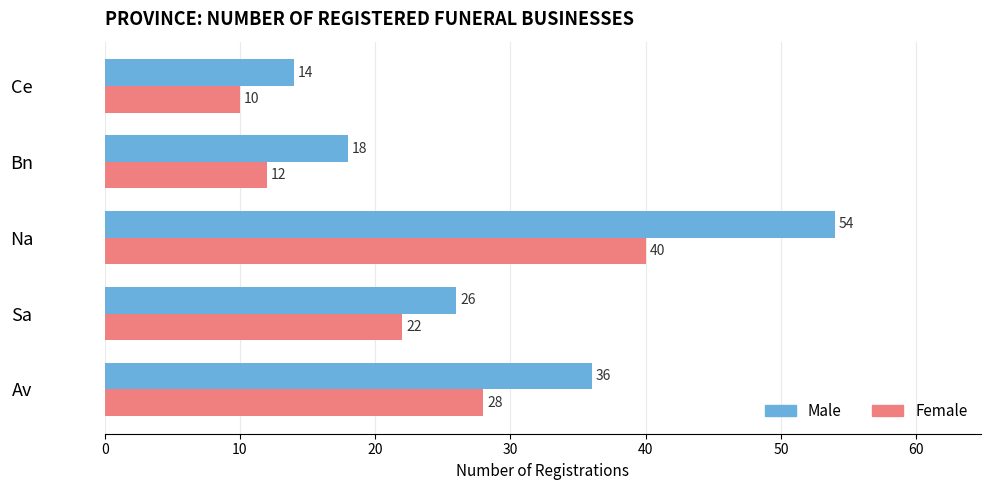

Read the Female value at Ce, to the nearest 10.

10